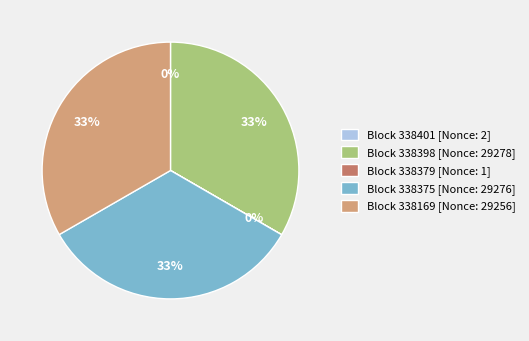

To the nearest percent, what percentage of the pie is Block 338375 [Nonce: 29276]?

33%